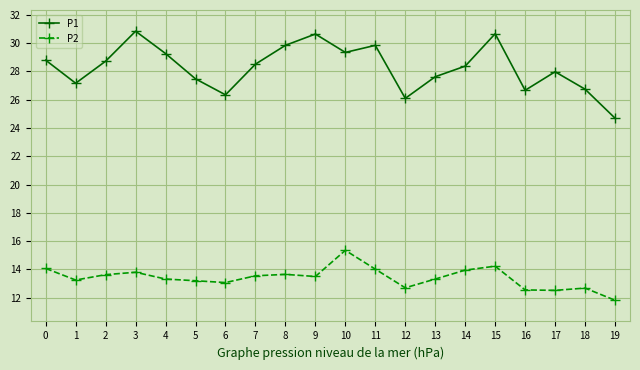

What is the approximate value of P1 at 7?

28.5